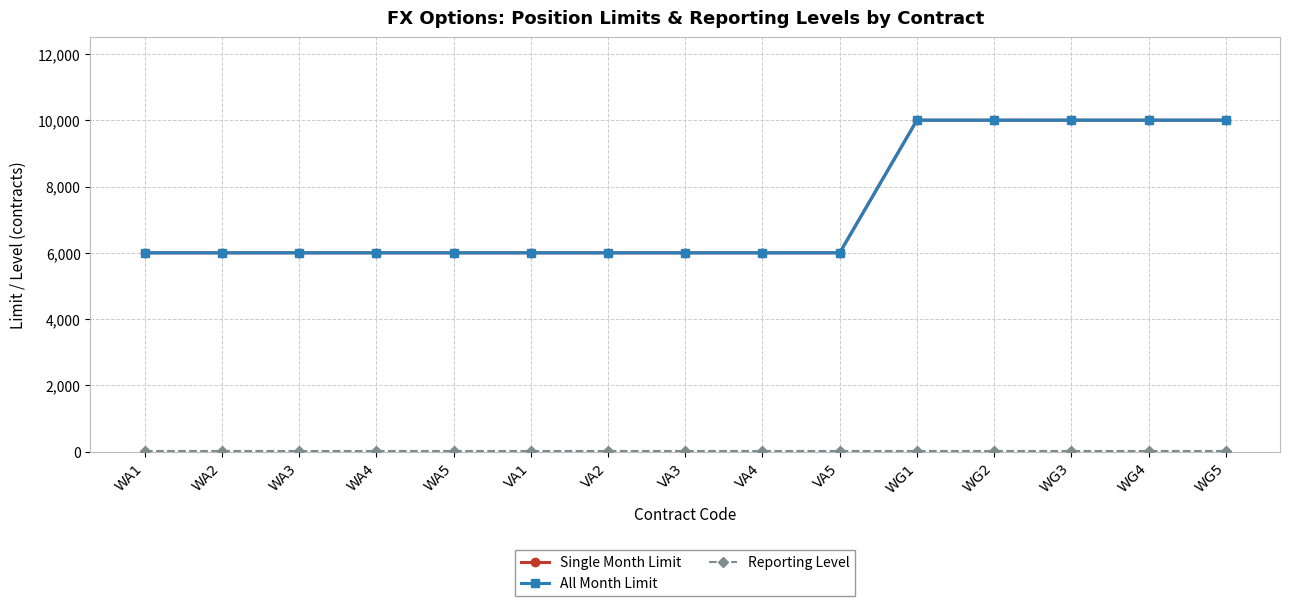

Is this an area chart (filled region under the line)?

No